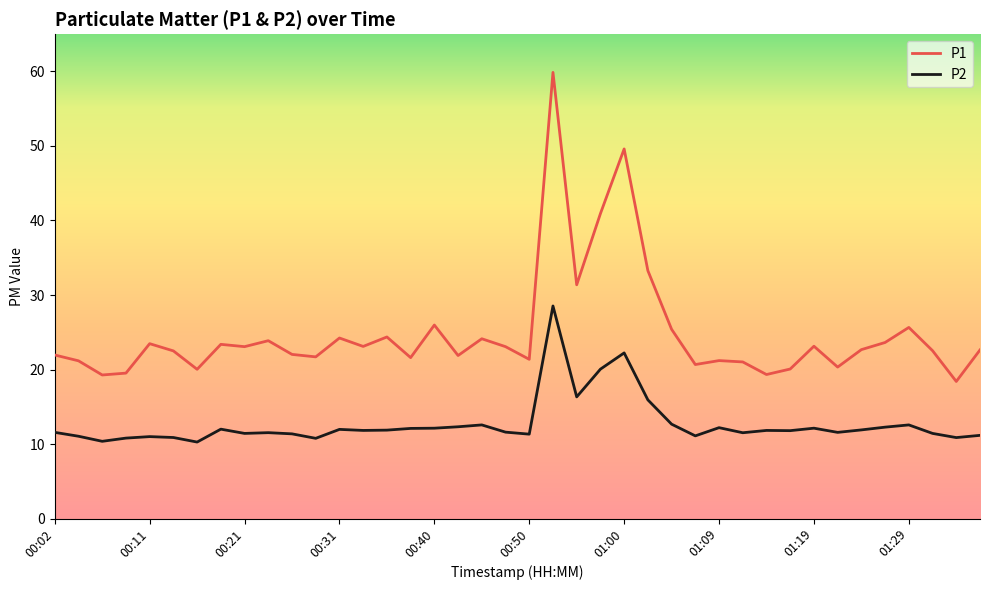

Which series has the largest total across all categories?

P1